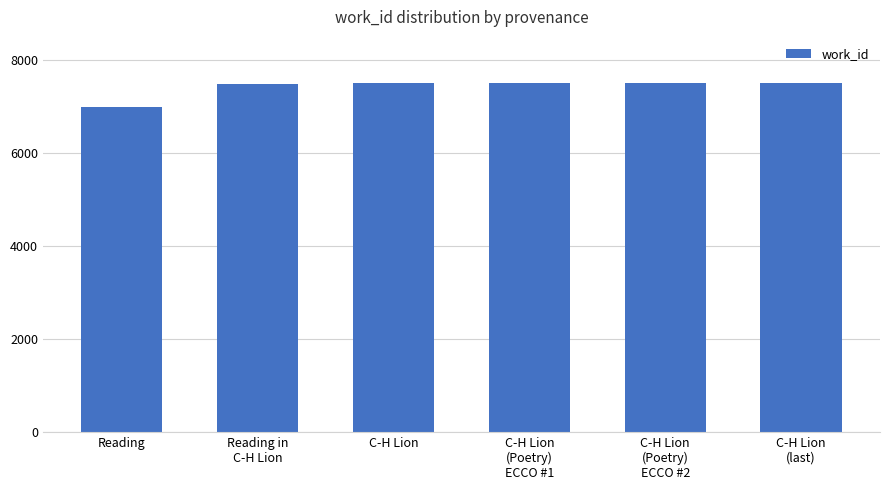

What is the sum of the values at C-H Lion
(last) and Reading in
C-H Lion?

14988